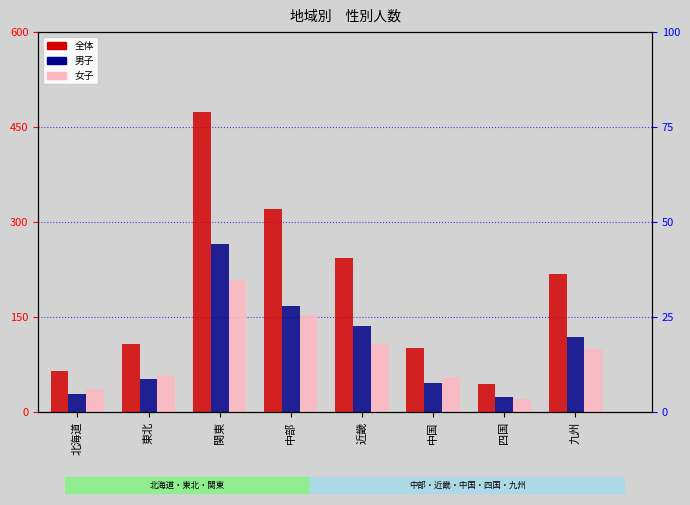

Rank the categories by 男子 value from lowest to highest.

四国, 北海道, 中国, 東北, 九州, 近畿, 中部, 関東